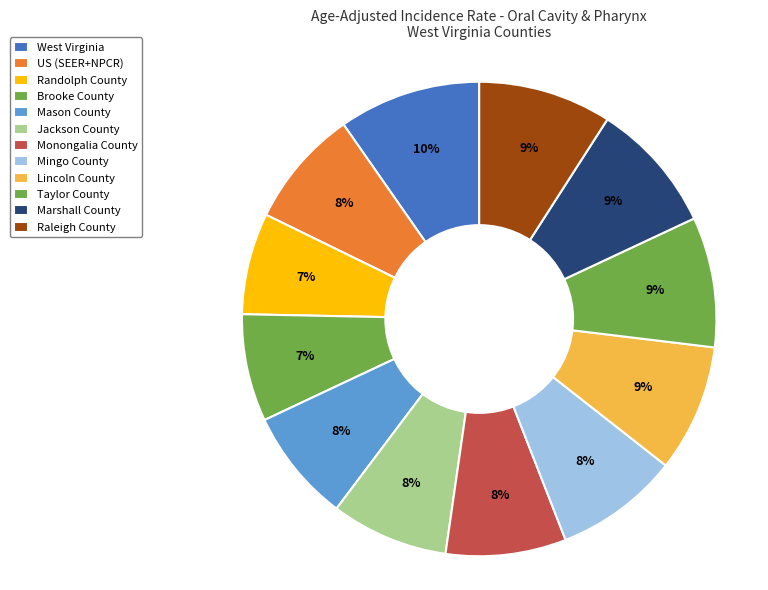

What is the ratio of the value at Raleigh County to the value at Jackson County?

1.1